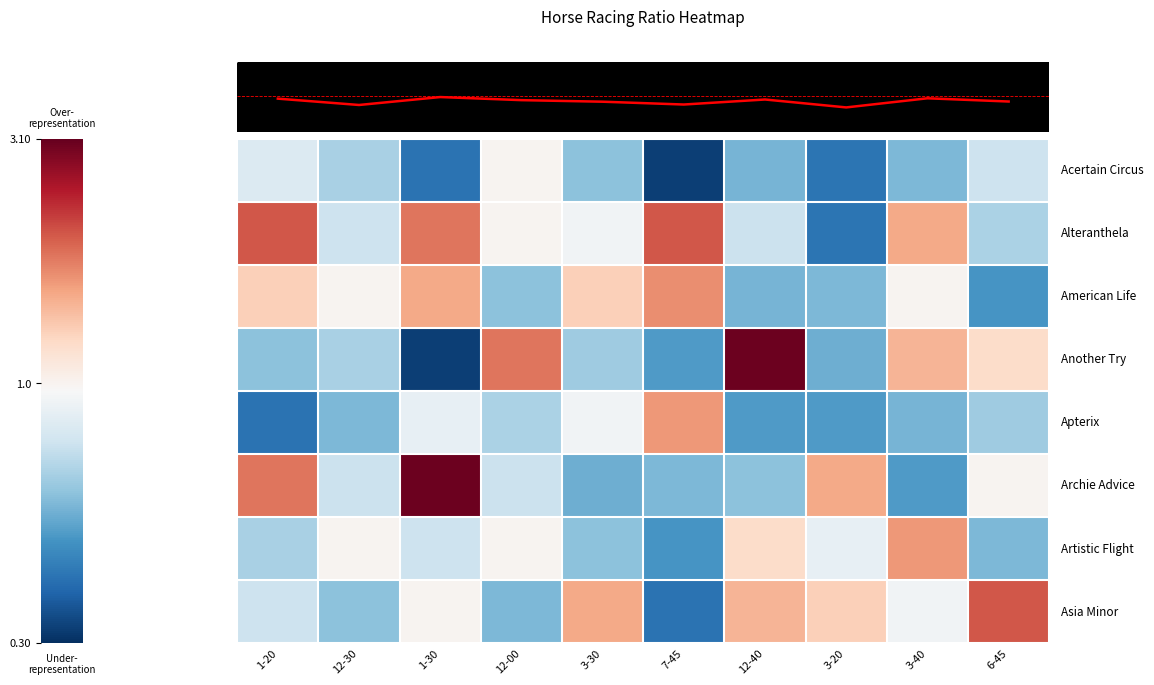

At which label does col_mean reach its minimum?

3-20